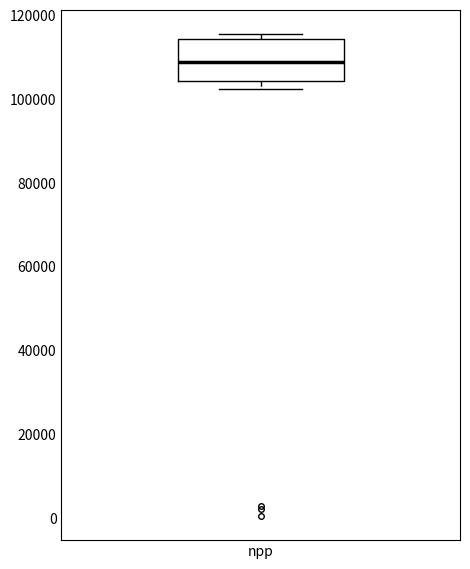

Read this box plot against the y-axis: the position of the median line, the range covered by the box, and the ends of both whiskers. The values are not printed on the chart, so give them approximately, as read against the axis.

median 108000, box 104000 to 114000, whiskers 102000 to 116000